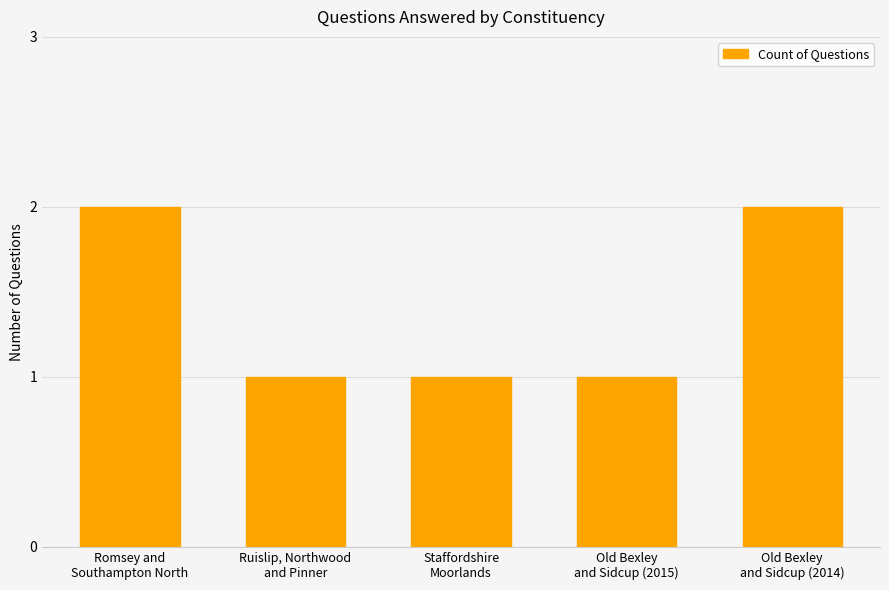

Between Old Bexley
and Sidcup (2015) and Romsey and
Southampton North, which is larger?

Romsey and
Southampton North